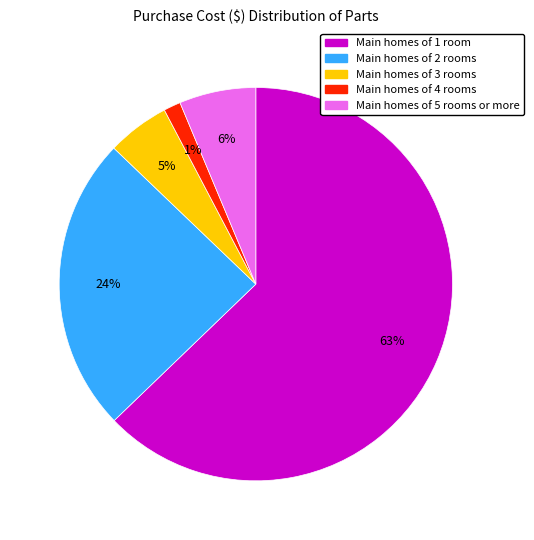

Is it true that Main homes of 3 rooms is 1% of the pie?

False